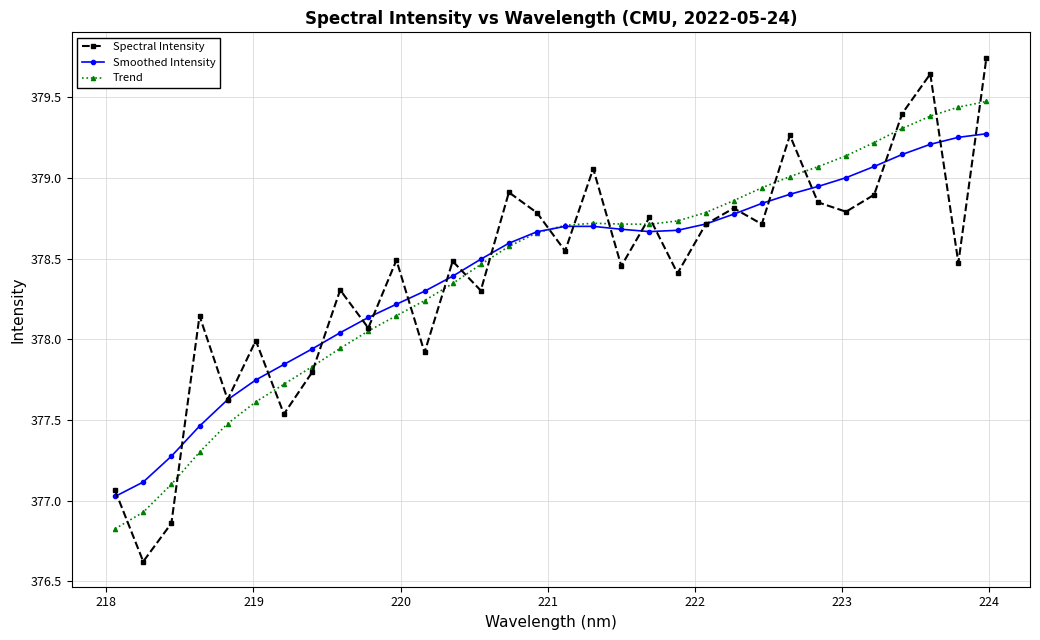

At how many categories does at least one series exceed 376?

32